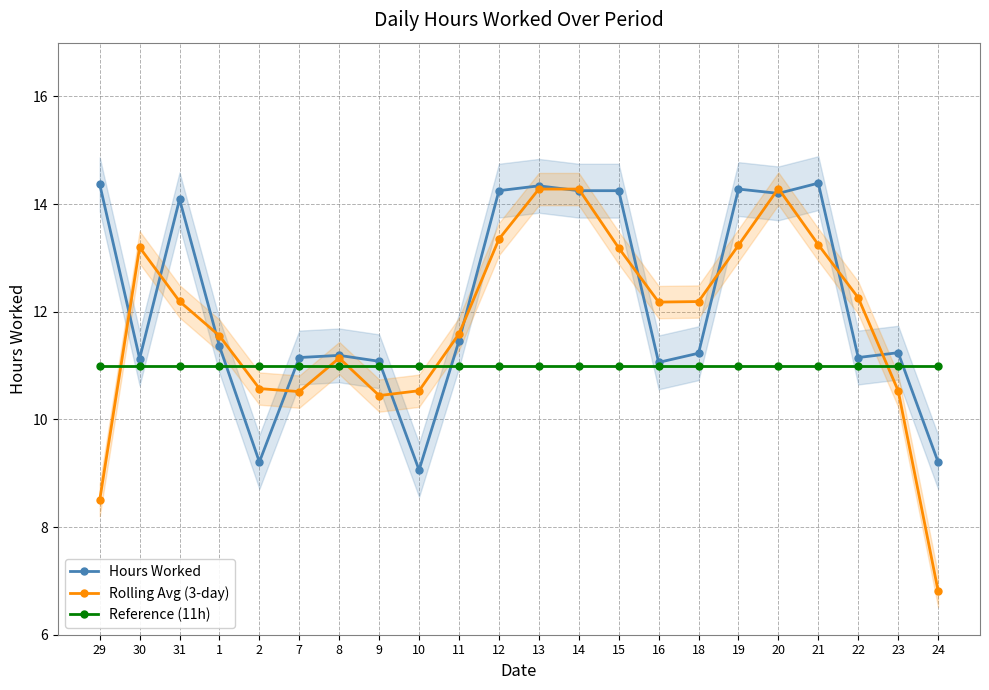

What is the total value across all series at 8?

33.3